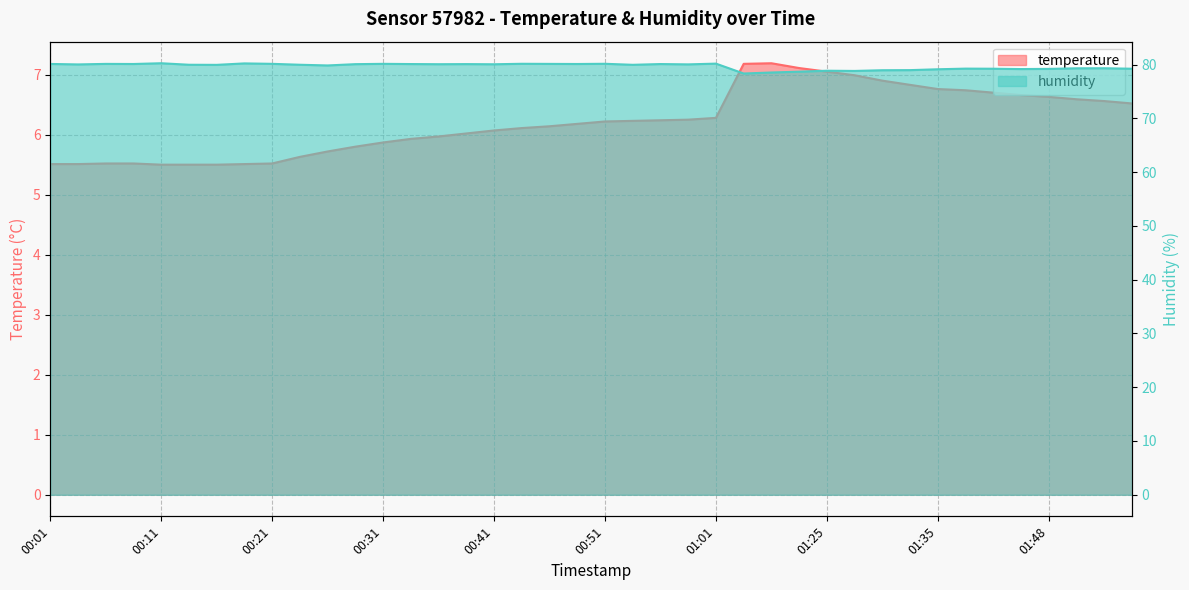

What position from the right is 01:50?

3